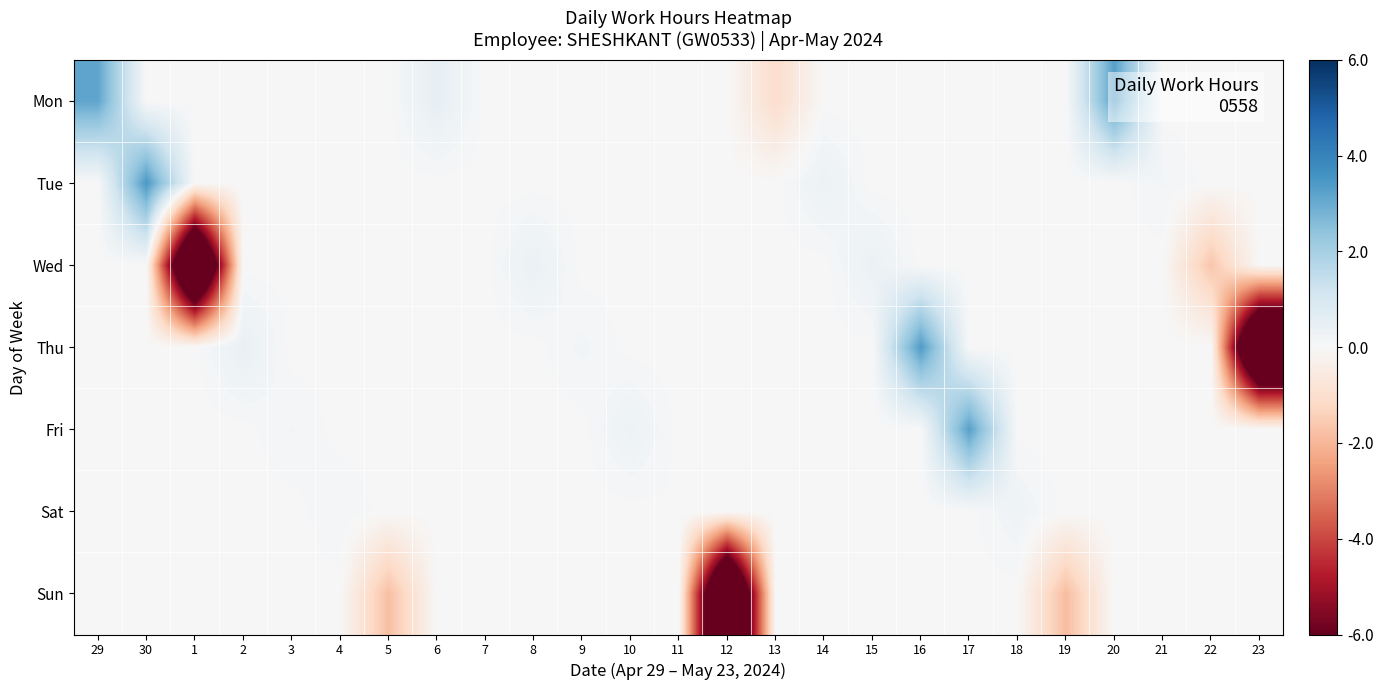

Reading left to right, transcribe all the data shown in this chart.

Mon: 29=3.2	30=0.0	1=0.0	2=0.0	3=0.0	4=0.0	5=0.0	6=0.5	7=0.0	8=0.0	9=0.0	10=0.0	11=0.0	12=0.0	13=-1.1	14=0.0	15=0.0	16=0.0	17=0.0	18=0.0	19=0.0	20=3.3	21=0.0	22=0.0	23=0.0
Tue: 29=0.0	30=3.5	1=0.0	2=0.0	3=0.0	4=0.0	5=0.0	6=0.0	7=0.0	8=0.0	9=0.0	10=0.0	11=0.0	12=0.0	13=0.0	14=0.3	15=0.0	16=0.0	17=0.0	18=0.0	19=0.0	20=0.0	21=0.2	22=0.0	23=0.0
Wed: 29=0.0	30=0.0	1=-11.0	2=0.0	3=0.0	4=0.0	5=0.0	6=0.0	7=0.0	8=0.4	9=0.0	10=0.0	11=0.0	12=0.0	13=0.0	14=0.0	15=0.4	16=0.0	17=0.0	18=0.0	19=0.0	20=0.0	21=0.0	22=-1.7	23=0.0
Thu: 29=0.0	30=0.0	1=0.0	2=0.4	3=0.0	4=0.0	5=0.0	6=0.0	7=0.0	8=0.0	9=0.2	10=0.0	11=0.0	12=0.0	13=0.0	14=0.0	15=0.0	16=3.4	17=0.0	18=0.0	19=0.0	20=0.0	21=0.0	22=0.0	23=-11.0
Fri: 29=0.0	30=0.0	1=0.0	2=0.0	3=0.2	4=0.0	5=0.0	6=0.0	7=0.0	8=0.0	9=0.0	10=0.3	11=0.0	12=0.0	13=0.0	14=0.0	15=0.0	16=0.0	17=3.3	18=0.0	19=0.0	20=0.0	21=0.0	22=0.0	23=0.0
Sat: 29=0.0	30=0.0	1=0.0	2=0.0	3=0.0	4=0.1	5=0.0	6=0.0	7=0.0	8=0.0	9=0.0	10=0.0	11=0.0	12=0.0	13=0.0	14=0.0	15=0.0	16=0.0	17=0.0	18=0.2	19=0.0	20=0.0	21=0.0	22=0.0	23=0.0
Sun: 29=0.0	30=0.0	1=0.0	2=0.0	3=0.0	4=0.0	5=-1.8	6=0.0	7=0.0	8=0.0	9=0.0	10=0.0	11=0.0	12=-11.0	13=0.0	14=0.0	15=0.0	16=0.0	17=0.0	18=0.0	19=-1.8	20=0.0	21=0.0	22=0.0	23=0.0